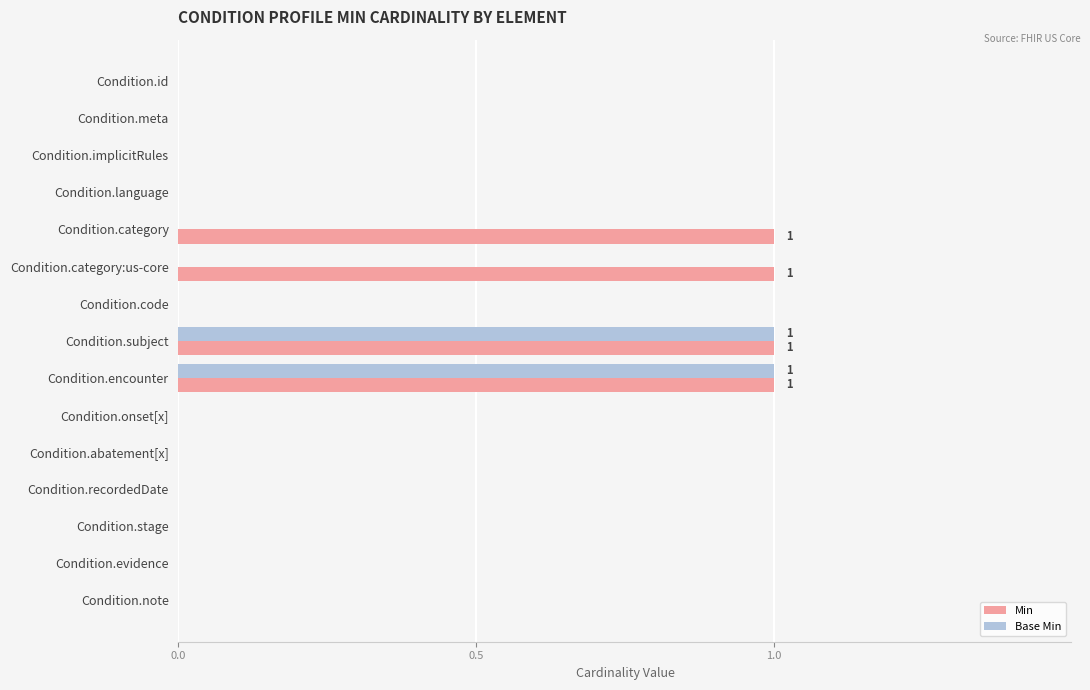

How many categories are shown in the chart?

15